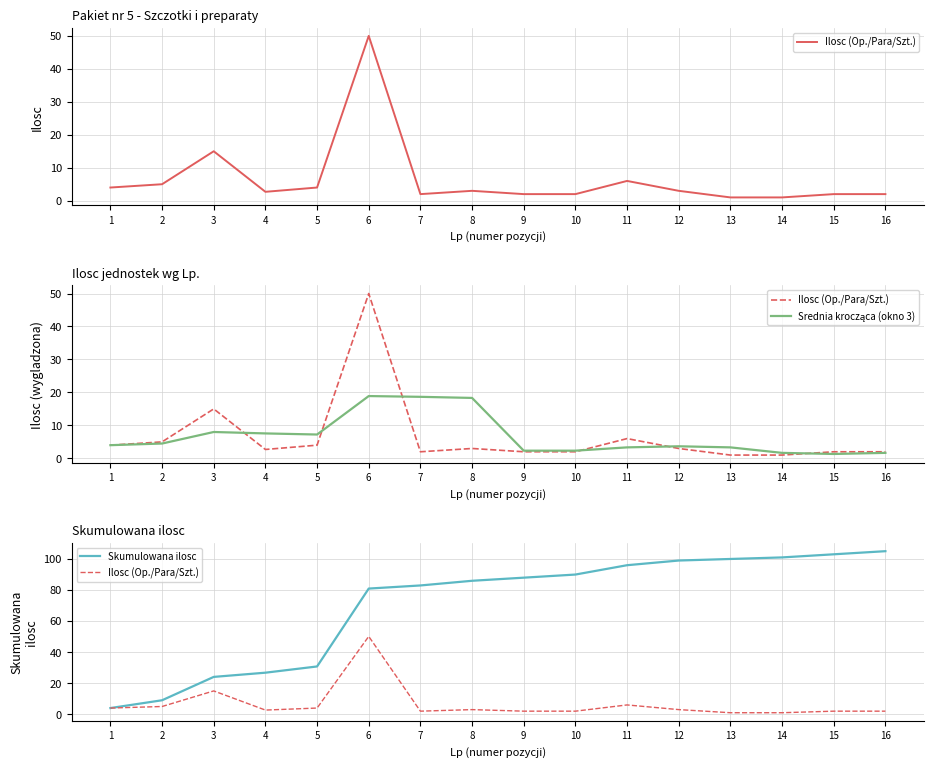

What is the difference between the maximum and minimum values in the Skumulowana ilosc series?

100.7